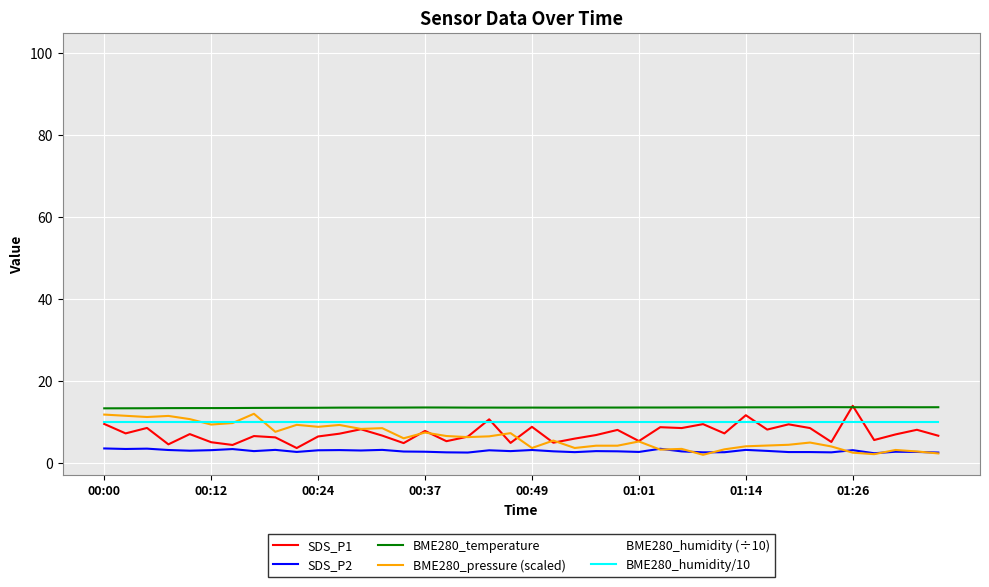

Does the chart have visible grid lines?

Yes